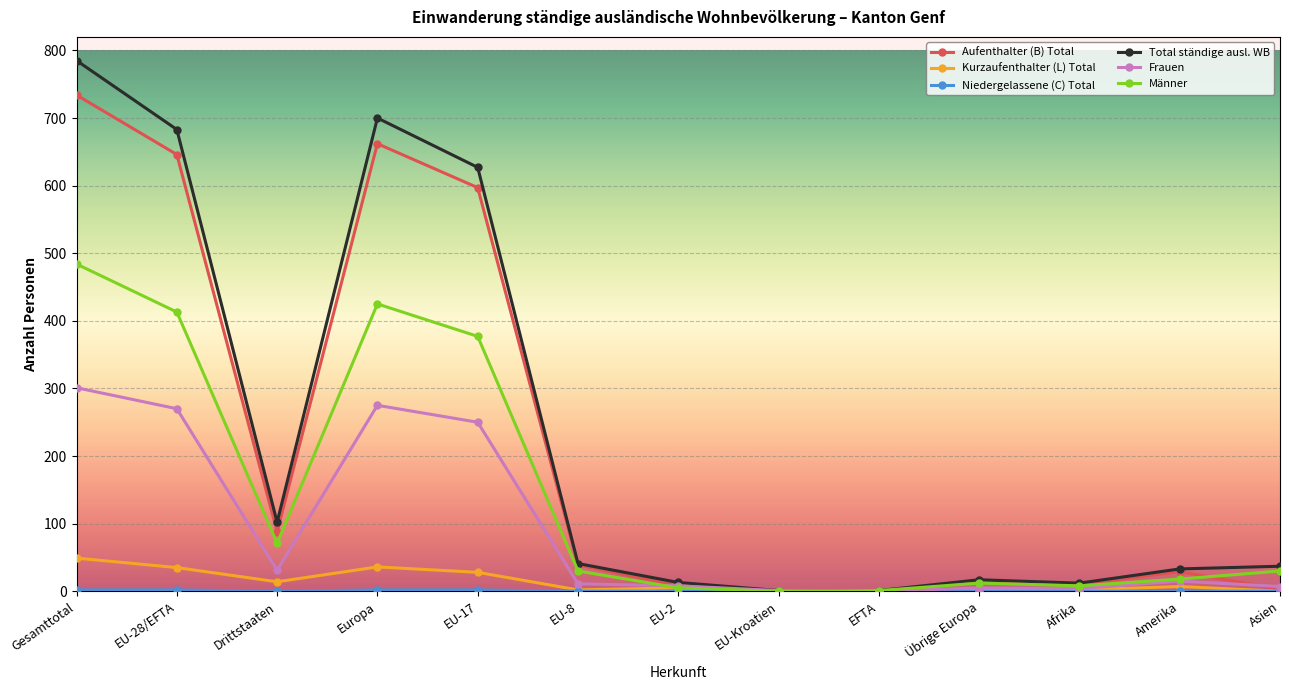

True or false: Aufenthalter (B) Total has a value of 200 at EU-17.

False